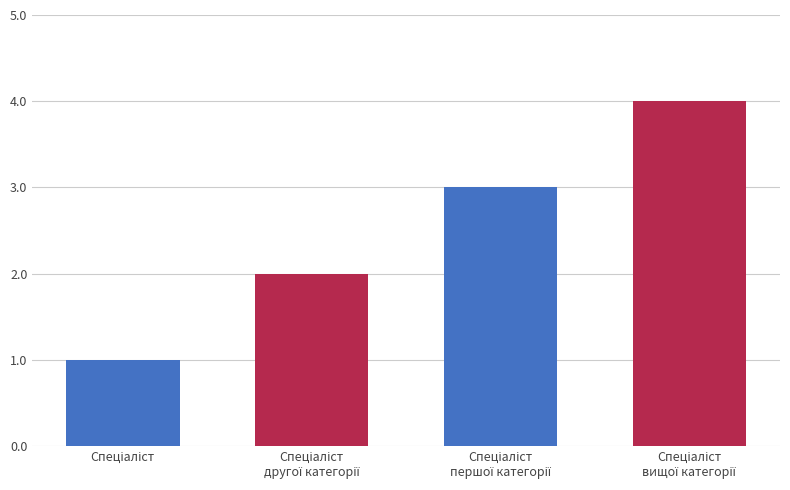

What is the difference between the maximum and minimum values?

3